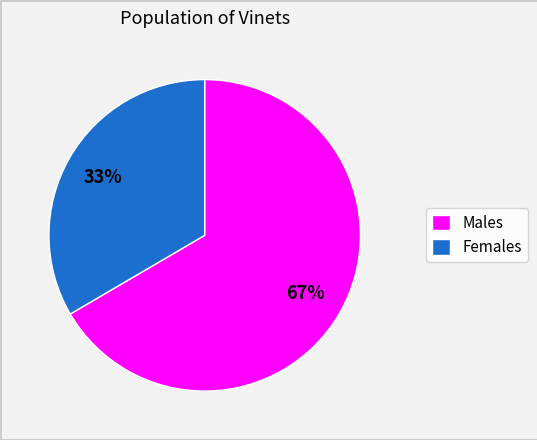

Is there any slice that represents more than half of the pie?

Yes